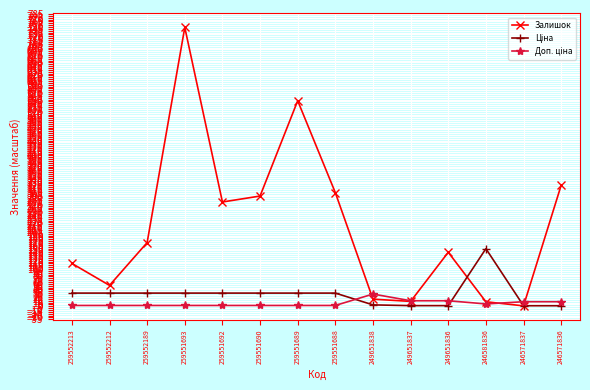

What is the maximum value shown in the chart?

749.0